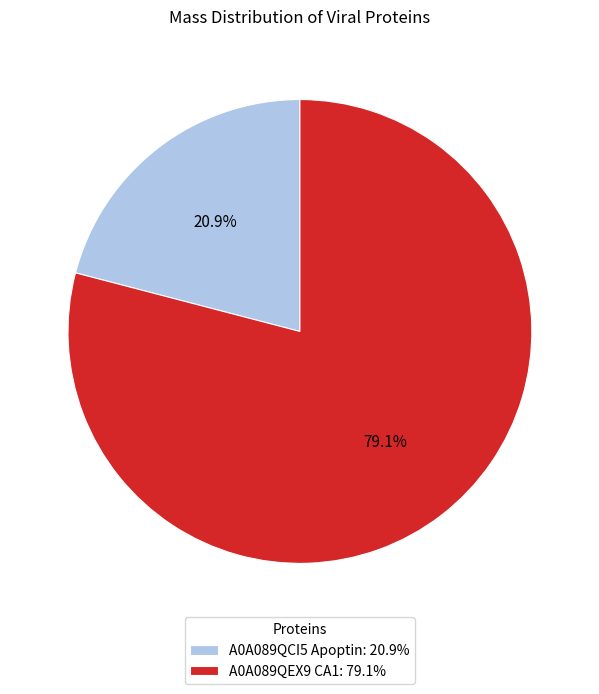

Count the number of slices in the pie.

2